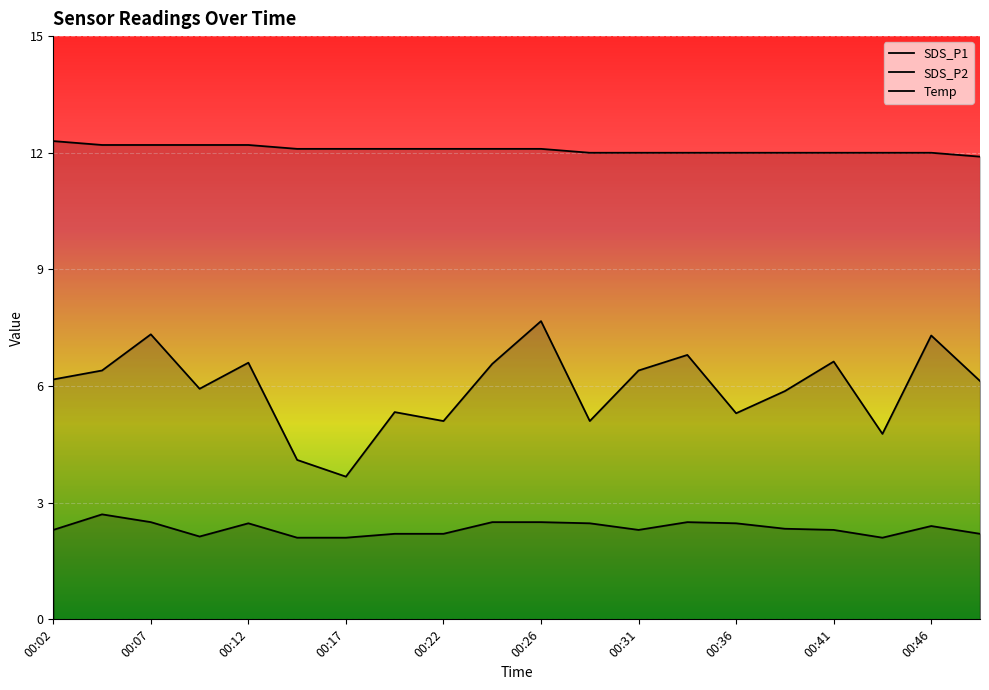

Reading left to right, extract all data points from this chart.

SDS_P1: 6.2	6.4	7.3	5.9	6.6	4.1	3.7	5.3	5.1	6.6	7.7	5.1	6.4	6.8	5.3	5.9	6.6	4.8	7.3	6.1
SDS_P2: 2.3	2.7	2.5	2.1	2.5	2.1	2.1	2.2	2.2	2.5	2.5	2.5	2.3	2.5	2.5	2.3	2.3	2.1	2.4	2.2
Temp: 12.3	12.2	12.2	12.2	12.2	12.1	12.1	12.1	12.1	12.1	12.1	12.0	12.0	12.0	12.0	12.0	12.0	12.0	12.0	11.9